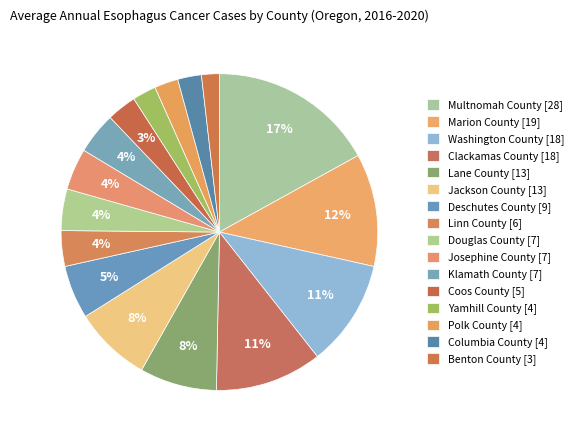

Approximately how many times larger is the value at Marion County compared to Jackson County?

1.5